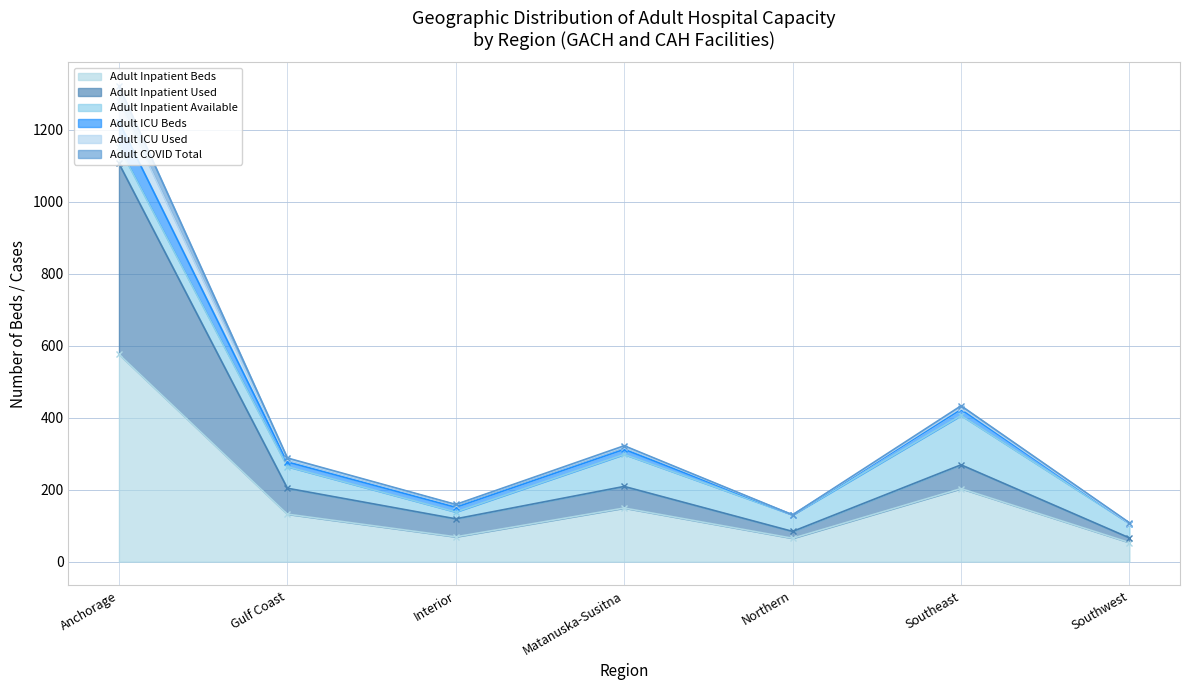

At which label does Adult COVID Total first exceed 284?

Anchorage